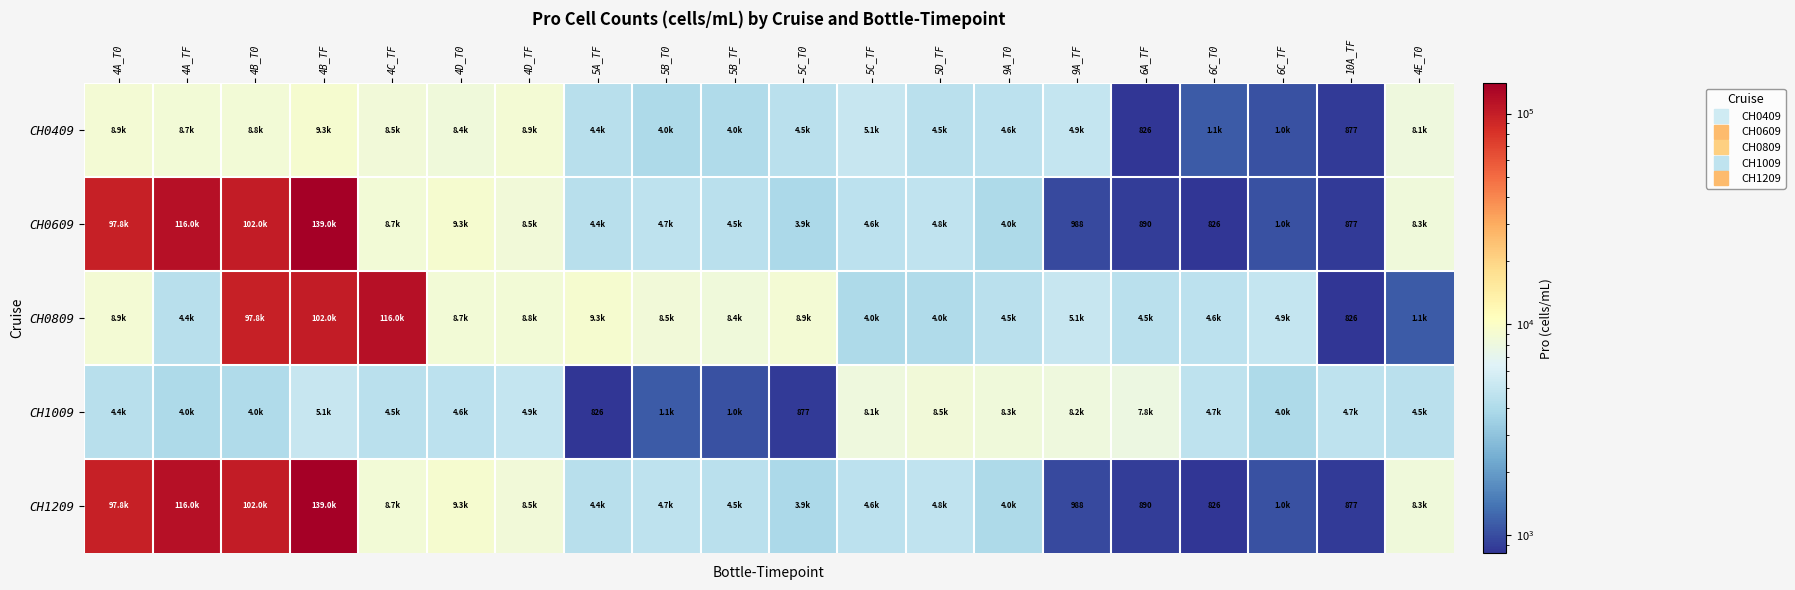

Which series has the largest range (max minus min)?

CH0609